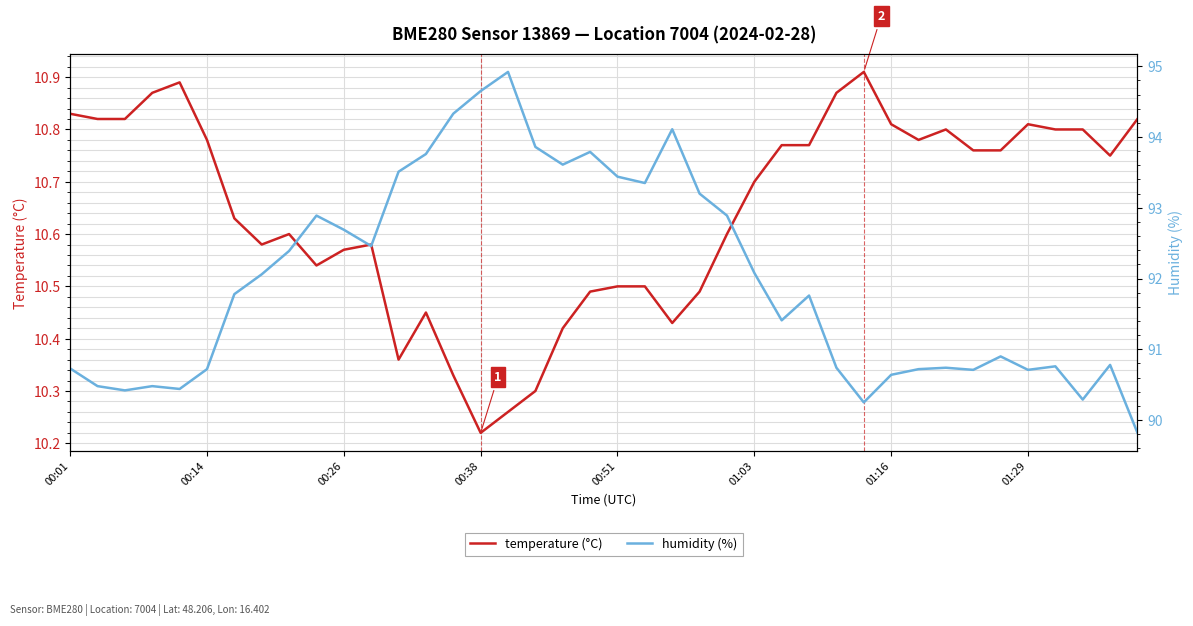

Which series has the largest range (max minus min)?

humidity (%)